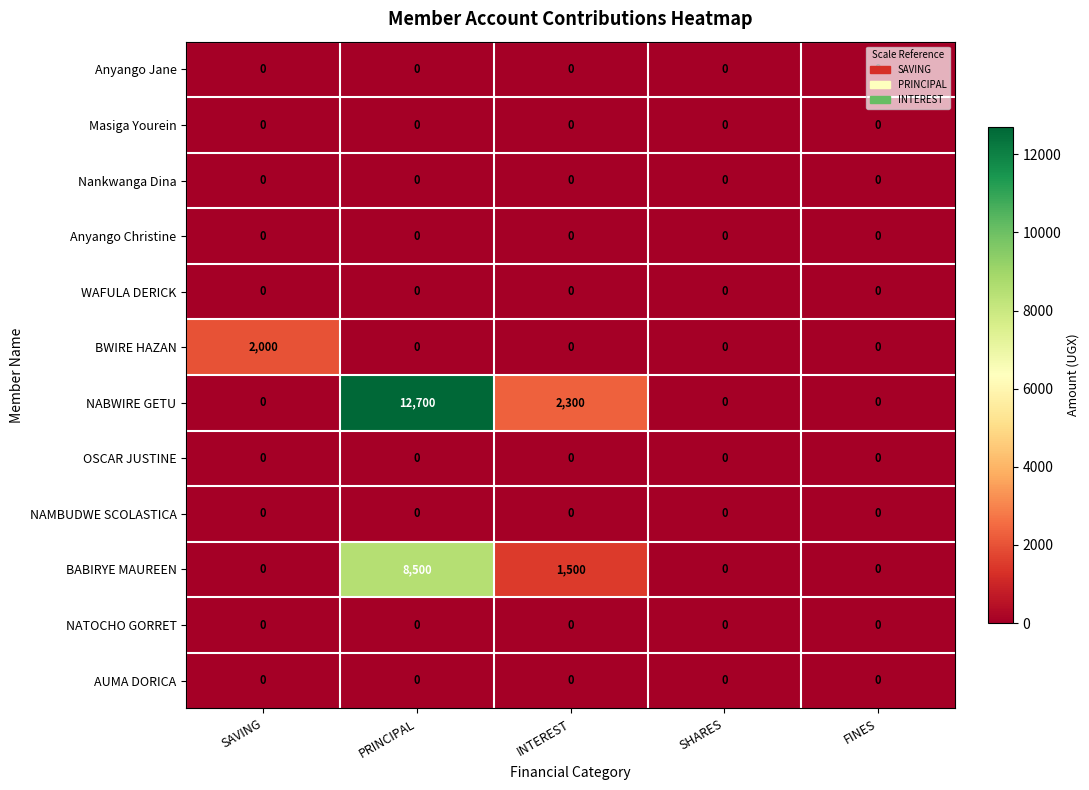

Which series has the largest total across all categories?

NABWIRE GETU